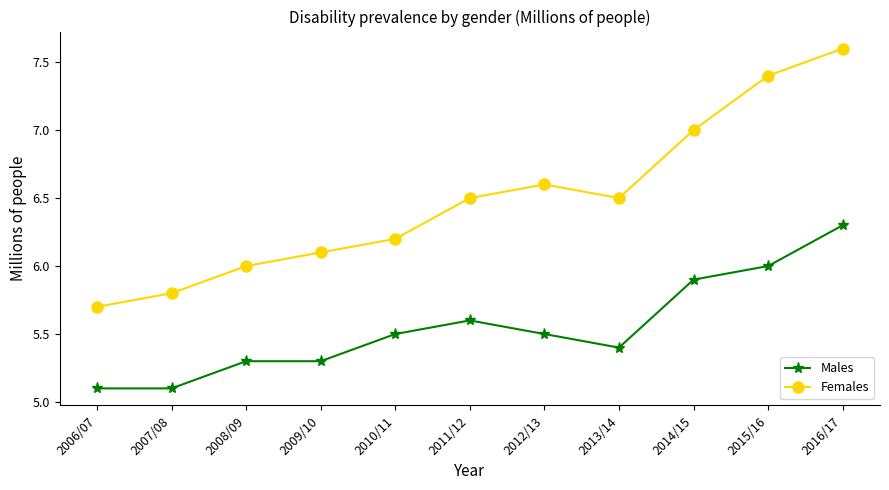

What is the approximate value of Males at 2016/17?

6.3